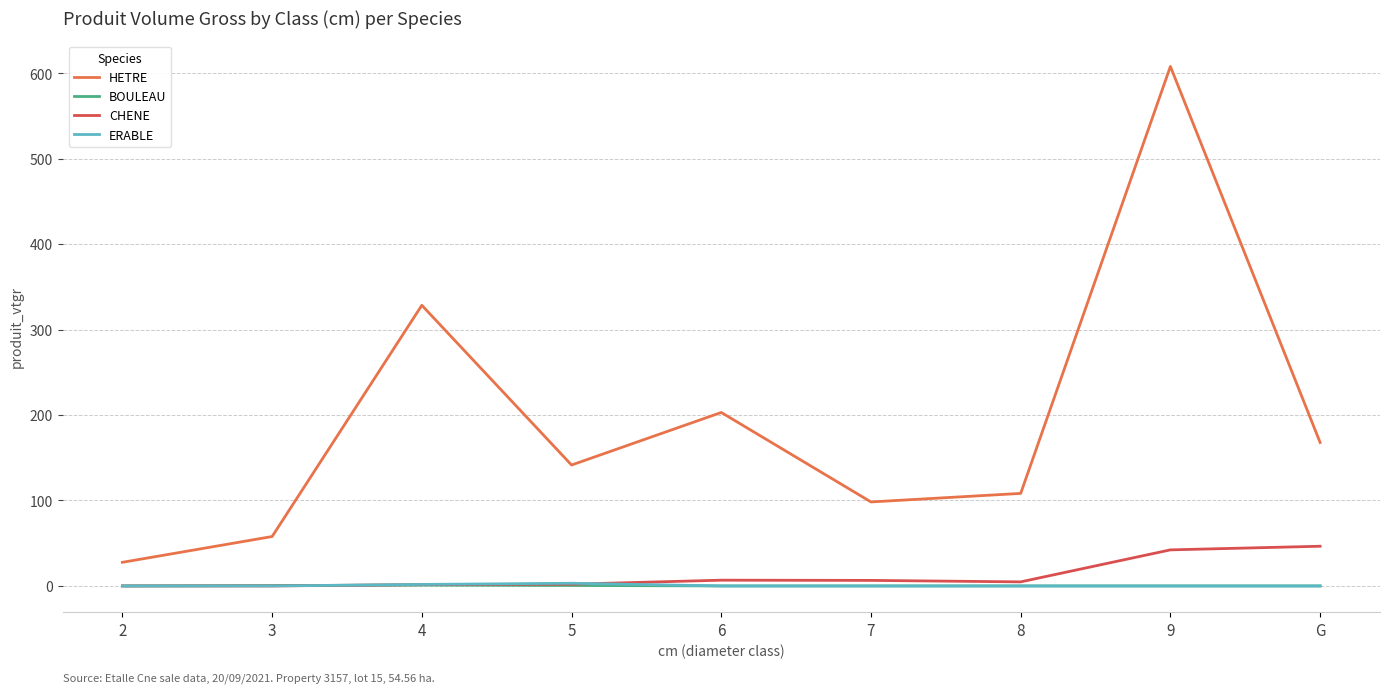

Where is the first local maximum for HETRE?

4